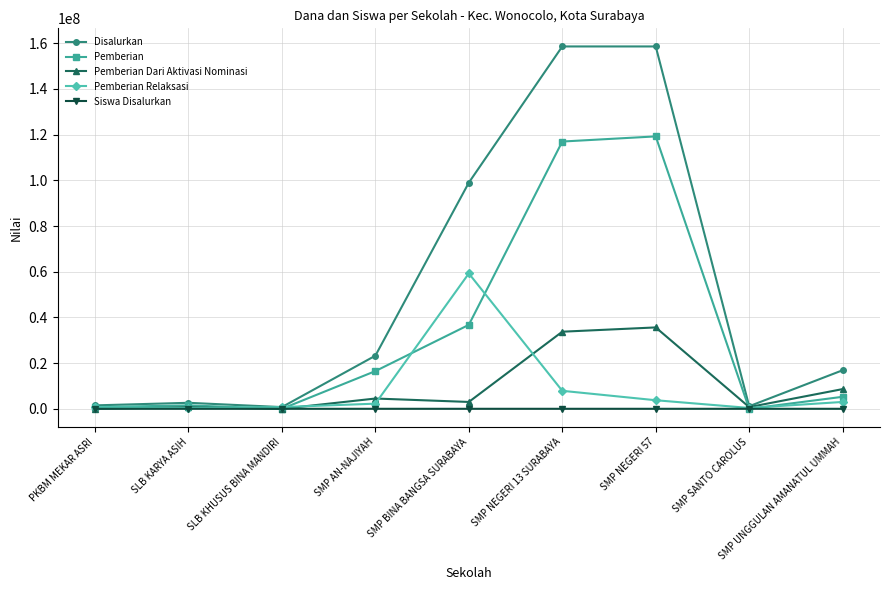

At how many categories does at least one series exceed 4004858?

5